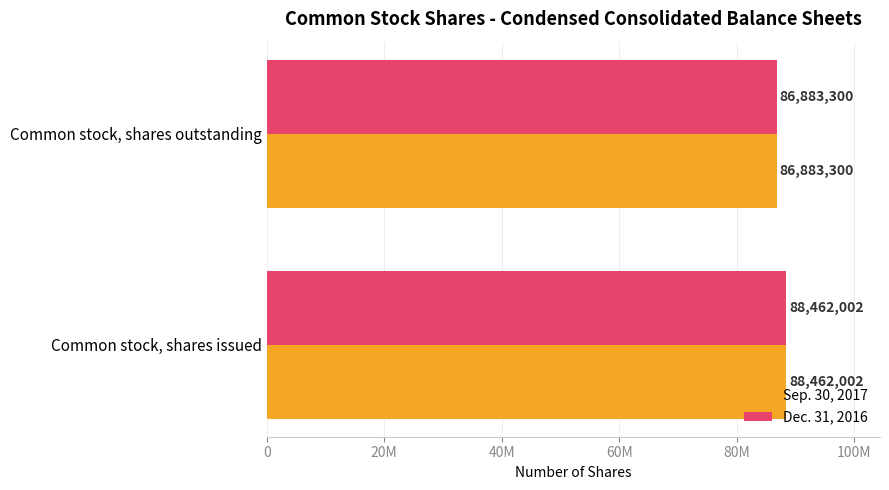

At which label does Sep. 30, 2017 reach its minimum?

Common stock, shares outstanding